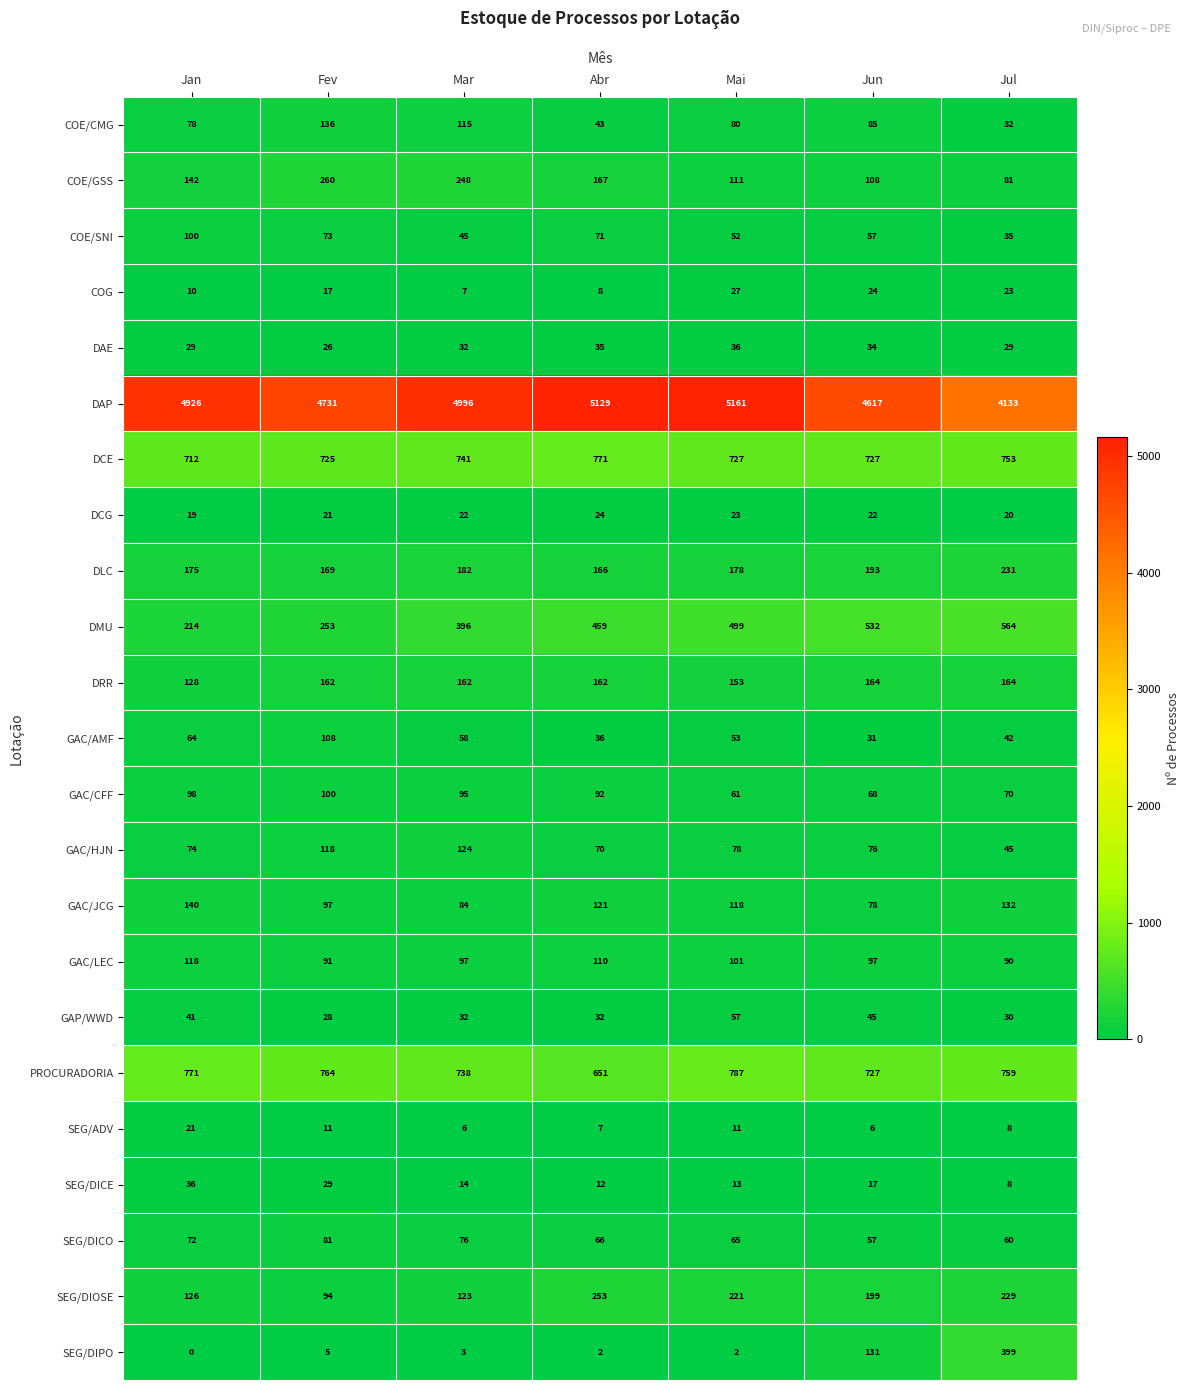

The value of SEG/DICO at Mar is 76. True or false?

True